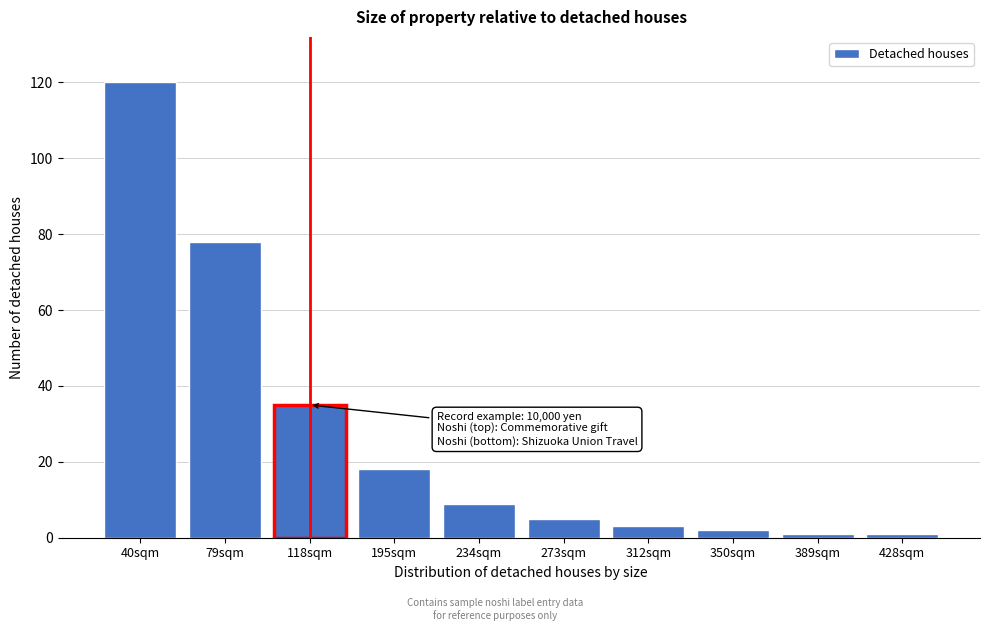

Reading left to right, list all the values displayed in this chart.

40sqm=120	79sqm=78	118sqm=35	195sqm=18	234sqm=9	273sqm=5	312sqm=3	350sqm=2	389sqm=1	428sqm=1